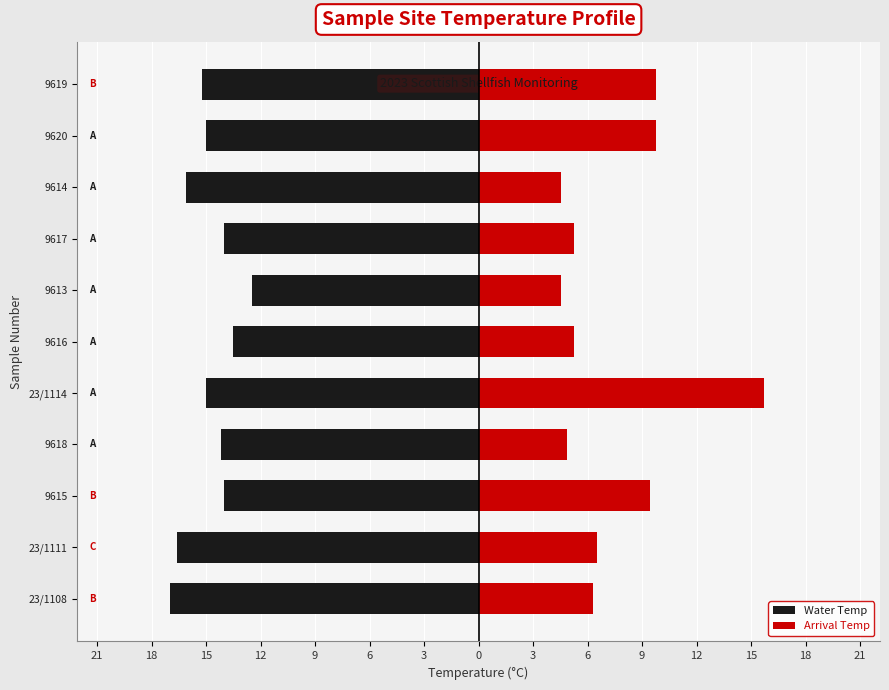

What is the minimum value shown in the chart?

-17.0